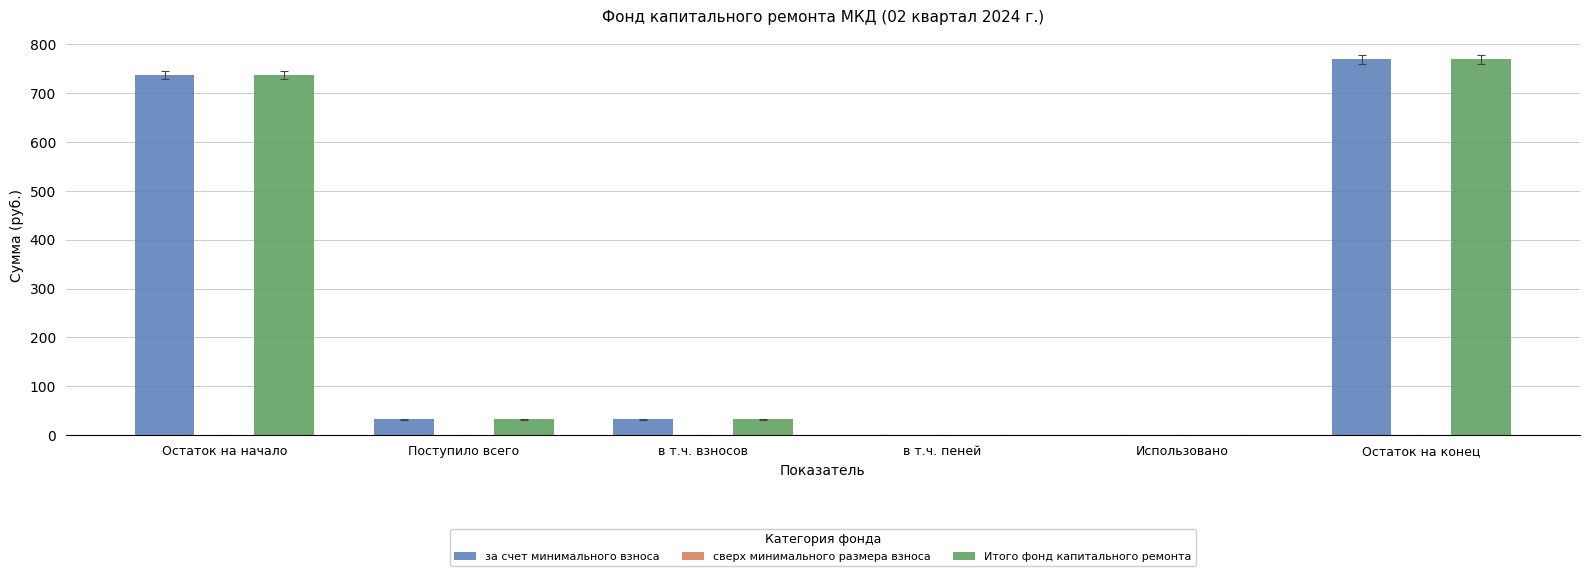

Is the value of за счет минимального взноса at Остаток на начало greater than the value of Итого фонд капитального ремонта at в т.ч. взносов?

Yes